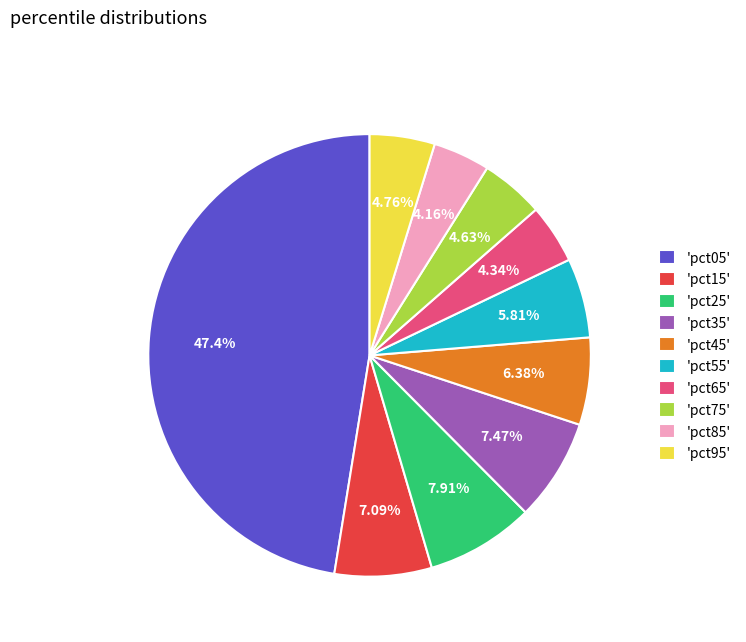

Does 'pct05' represent more than half of the total?

No